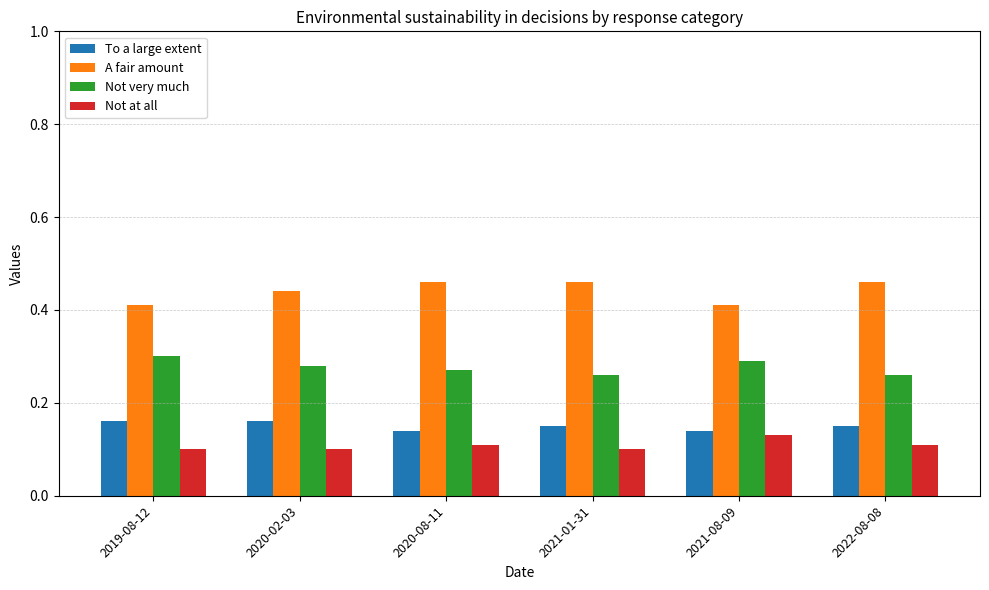

Rank the series by their maximum value, from highest to lowest.

A fair amount, Not very much, To a large extent, Not at all